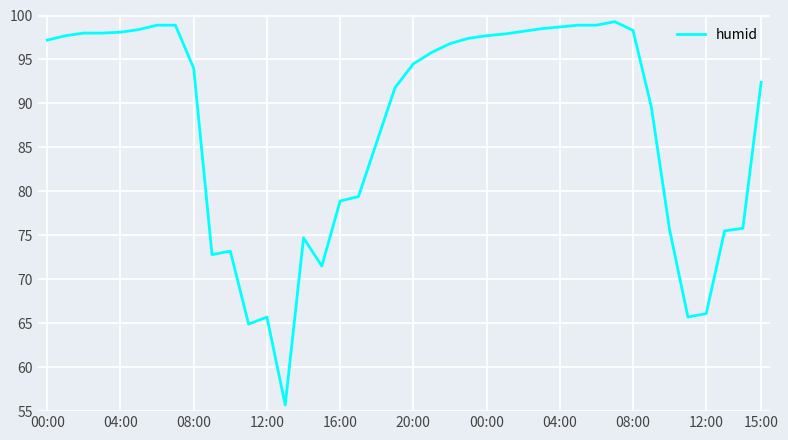

What is the smallest value displayed?

55.7